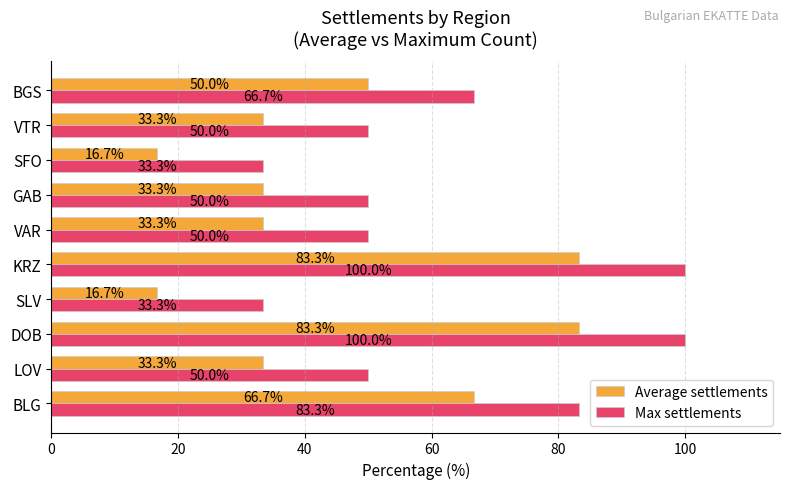

Rank the series by their average value, from lowest to highest.

Average settlements, Max settlements